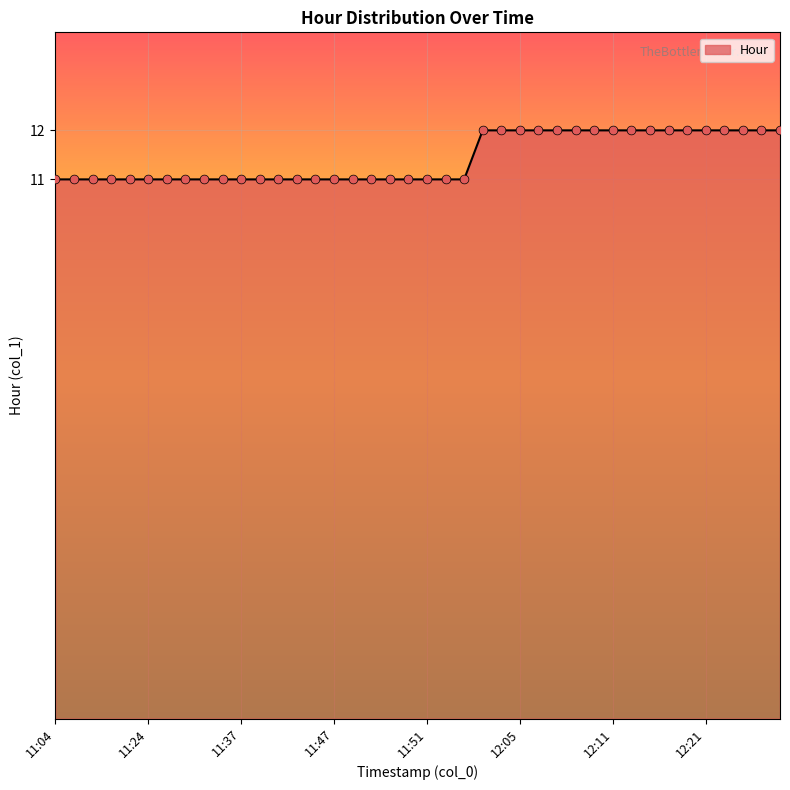

What is the maximum value shown in the chart?

12